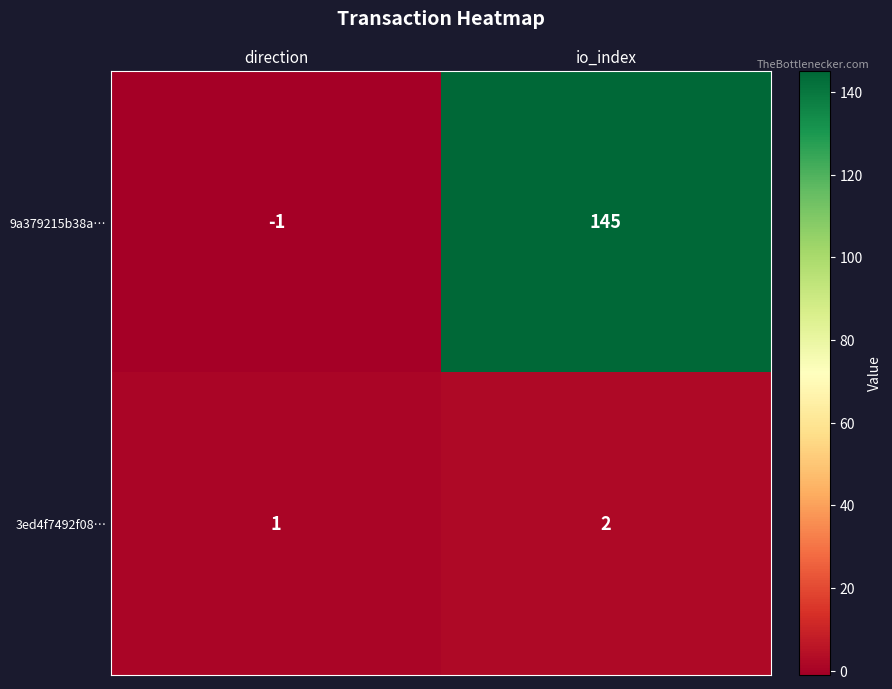

Reading left to right, extract all data points from this chart.

9a379215b38a…: -1	145
3ed4f7492f08…: 1	2